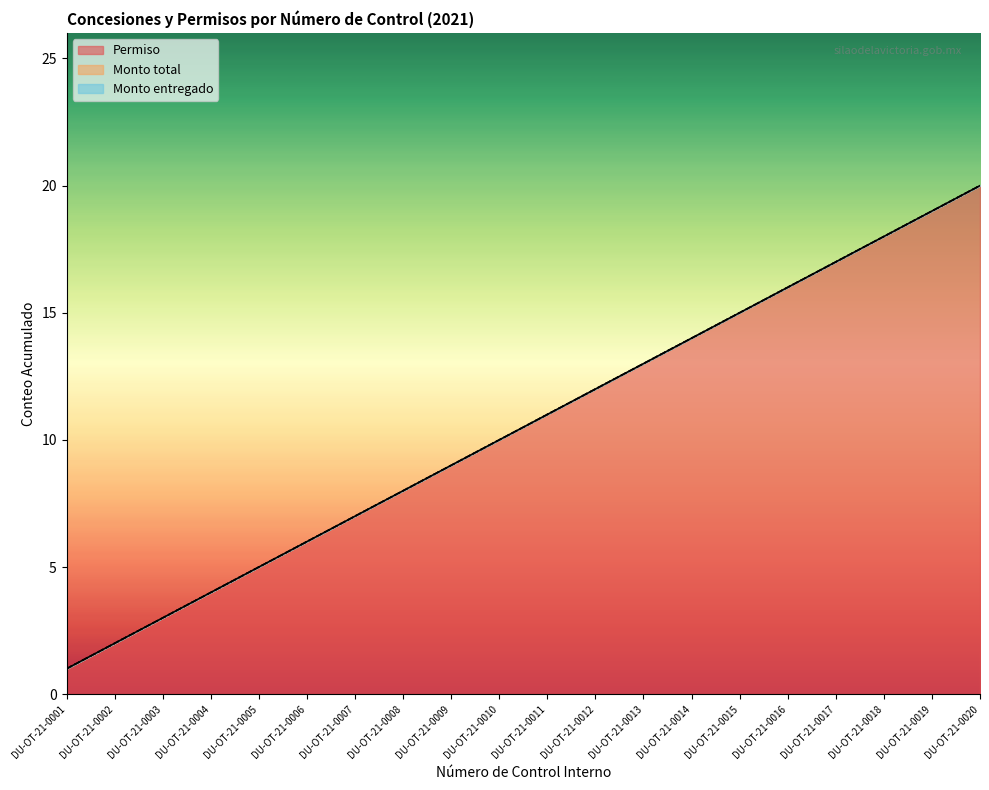

True or false: Permiso has more than 2 interior local peaks.

False